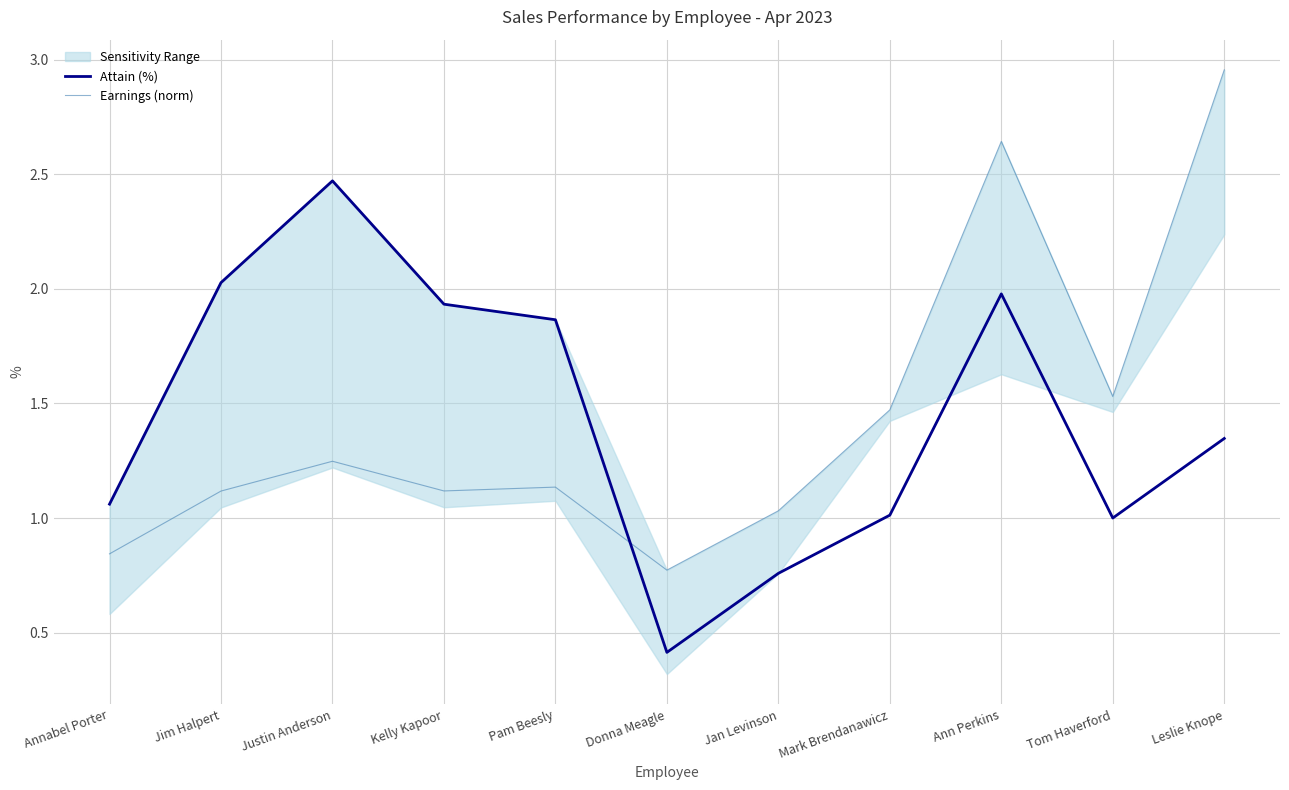

At which category does Earnings (norm) reach its first local valley?

Kelly Kapoor